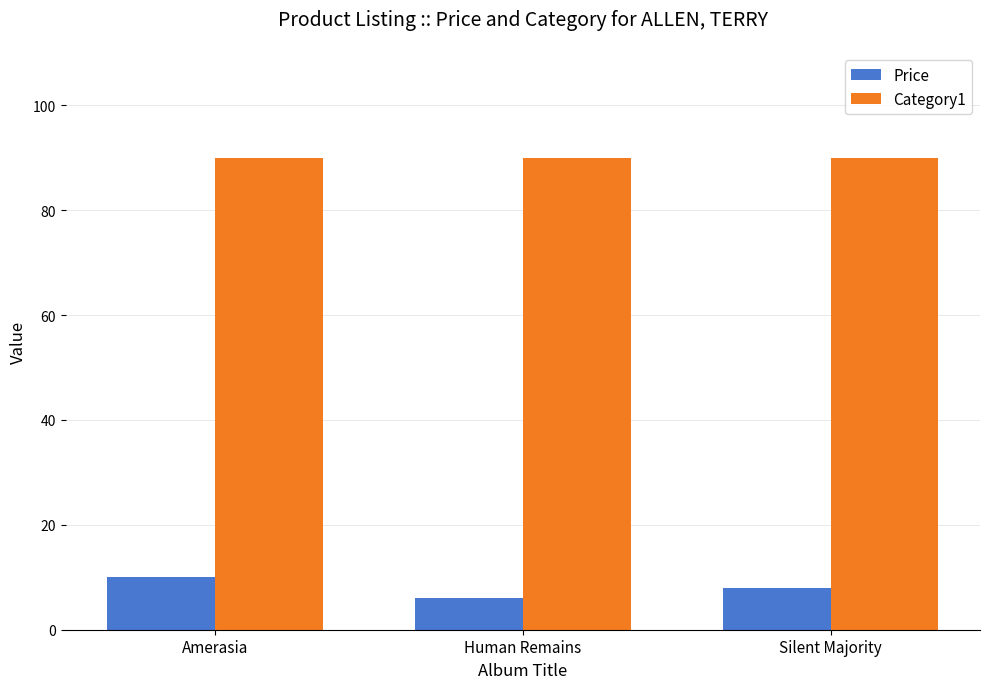

Is it true that Price equals 10.0 at Amerasia?

True